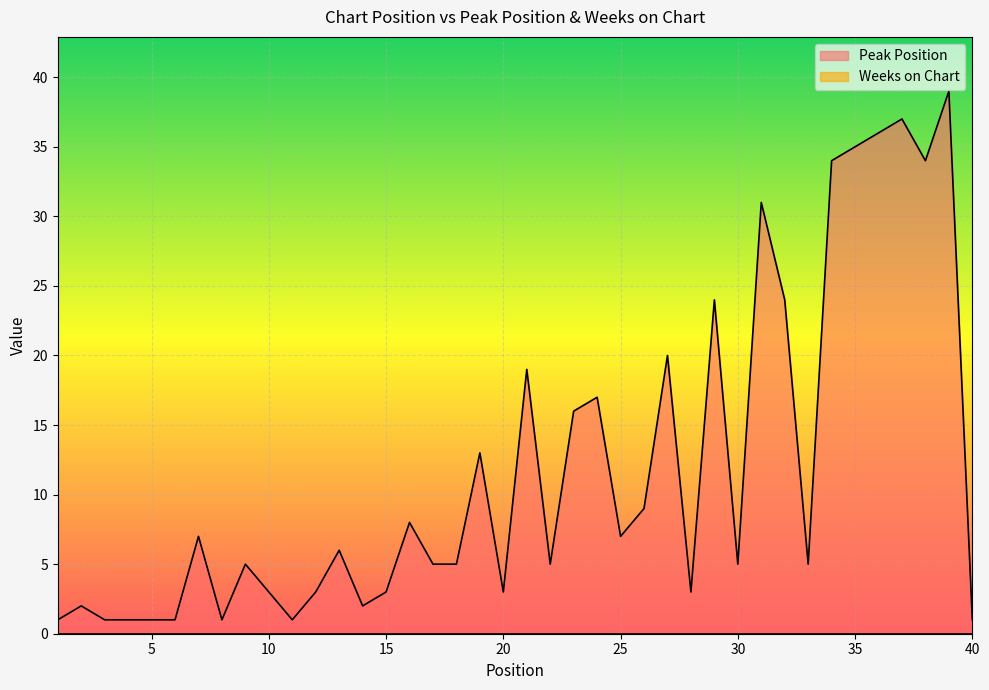

What is the difference between the maximum and minimum values in the Peak Position series?

38